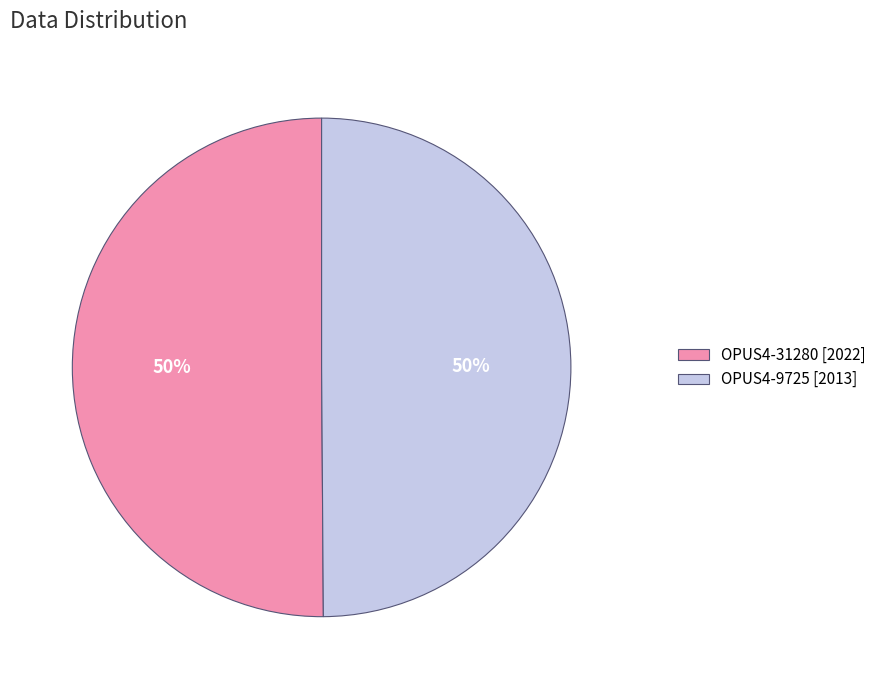

Approximately how many times larger is the value at OPUS4-31280 [2022] compared to OPUS4-9725 [2013]?

1.0